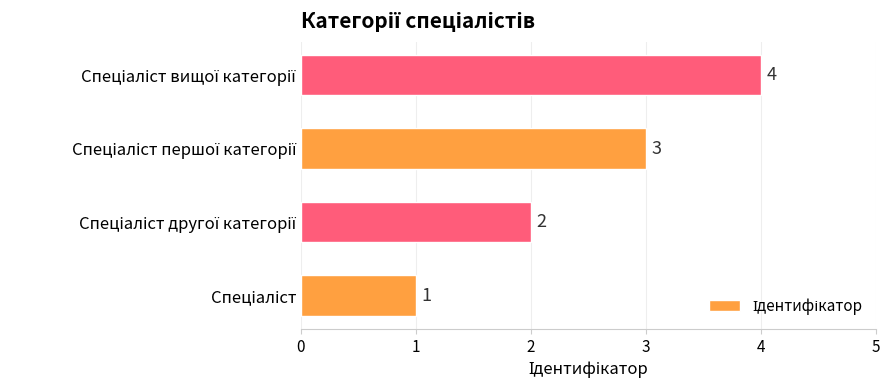

What is the difference between the second highest and minimum values?

2